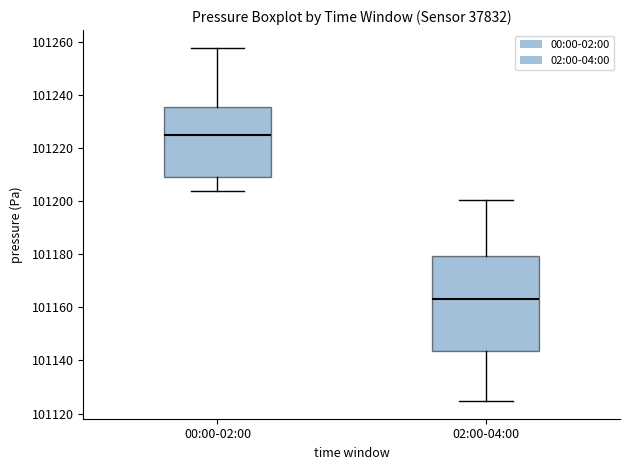

Comparing the boxes themselves (not the whiskers), which one is the tallest?

02:00-04:00